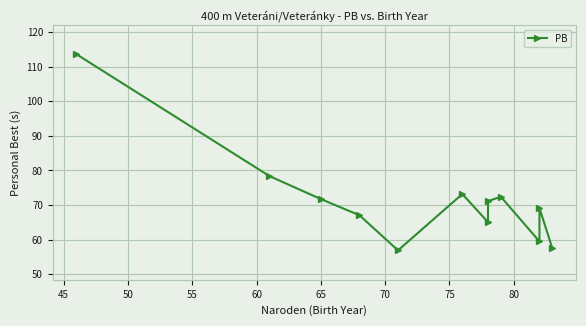

How many values are below 71?

6